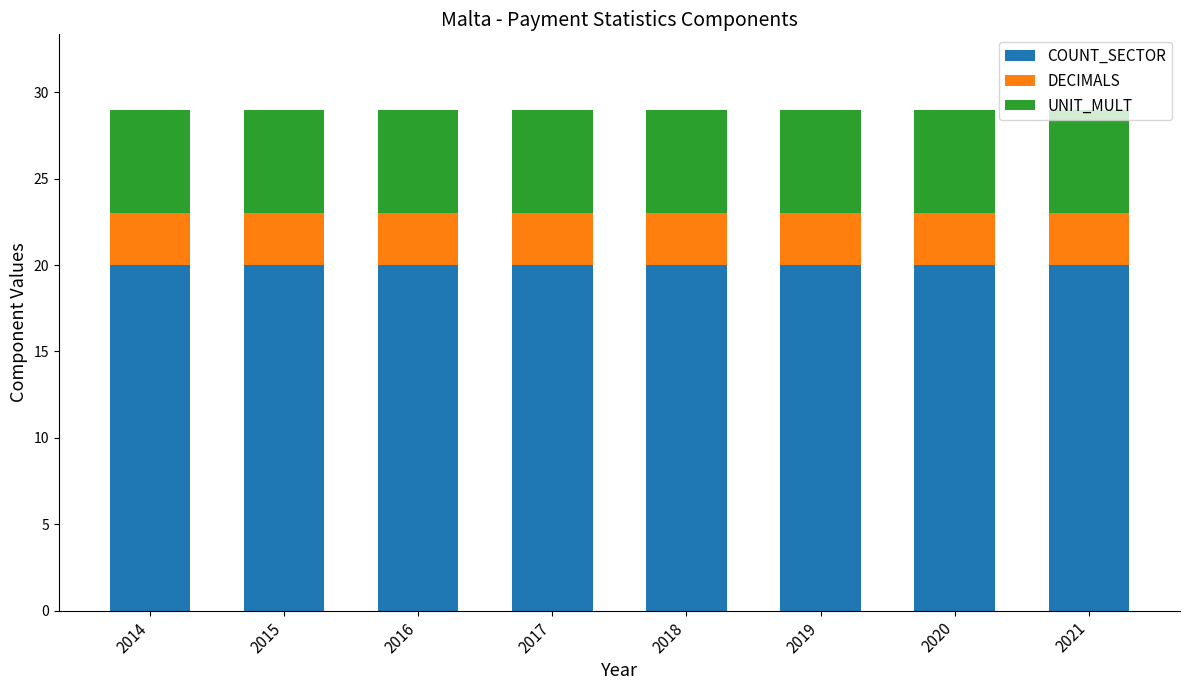

What is the total value across all series at 2020?

29